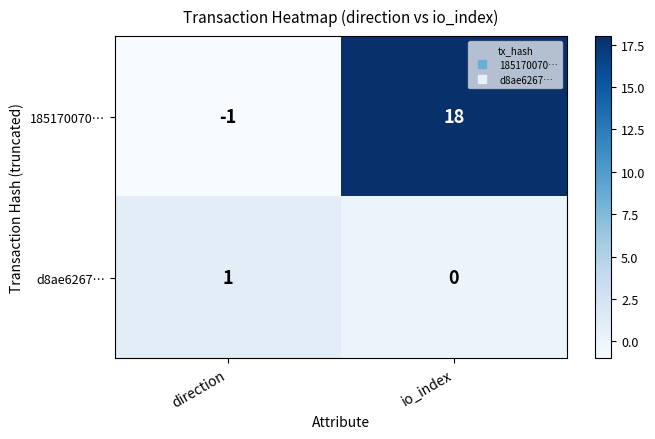

At io_index, list the series in order from smallest to largest.

d8ae6267…, 185170070…